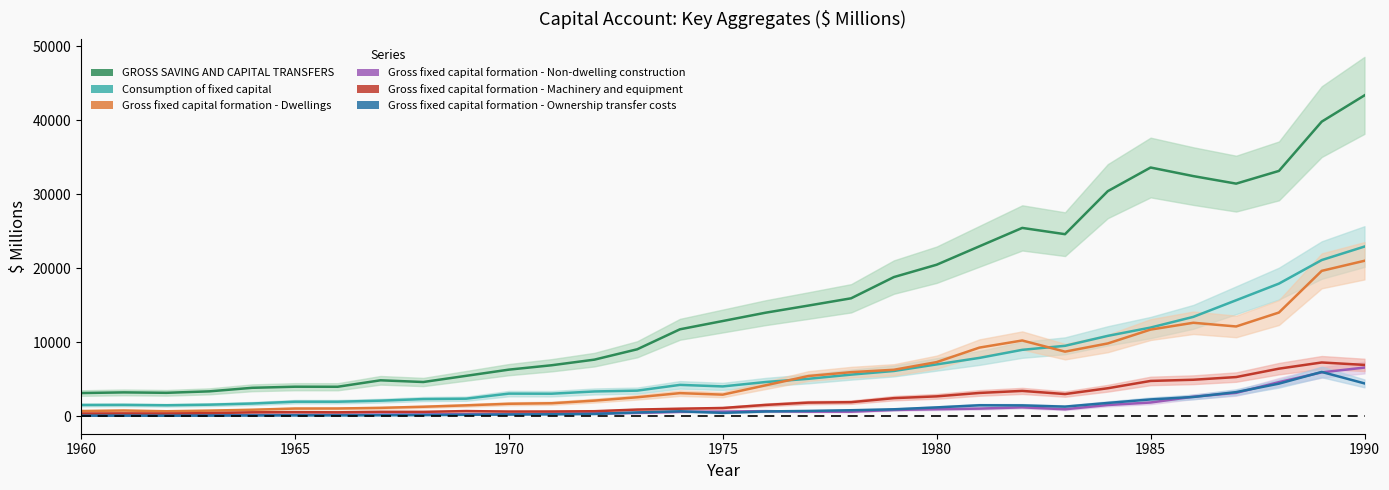

What is the minimum value for Gross fixed capital formation - Dwellings?

684